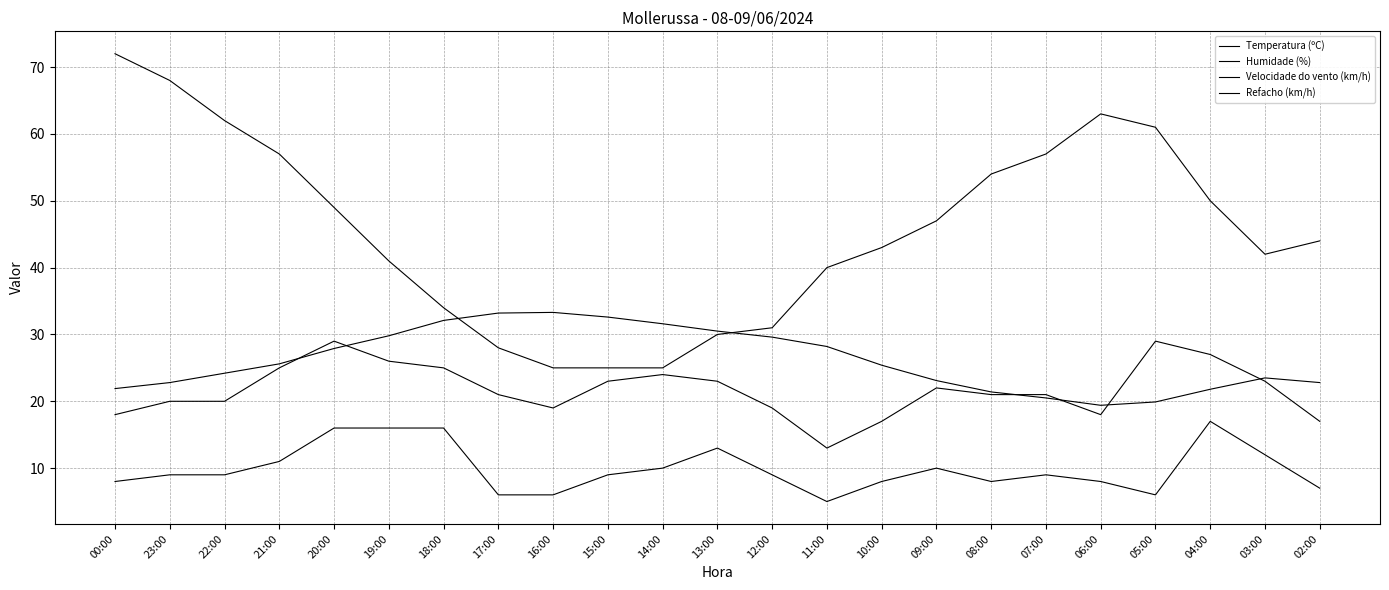

At which label does Velocidade do vento (km/h) reach its minimum?

11:00